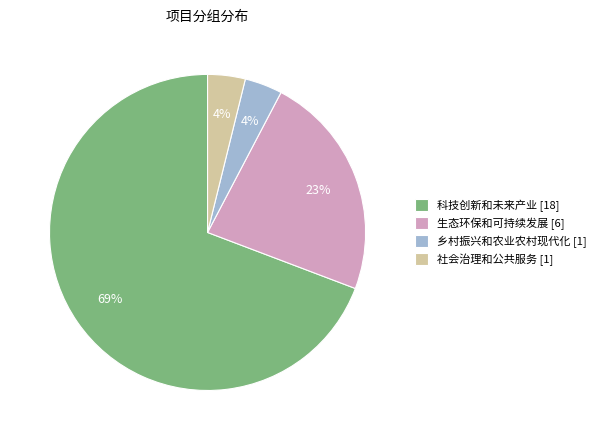

To the nearest percent, what percentage of the pie is 社会治理和公共服务 [1]?

4%